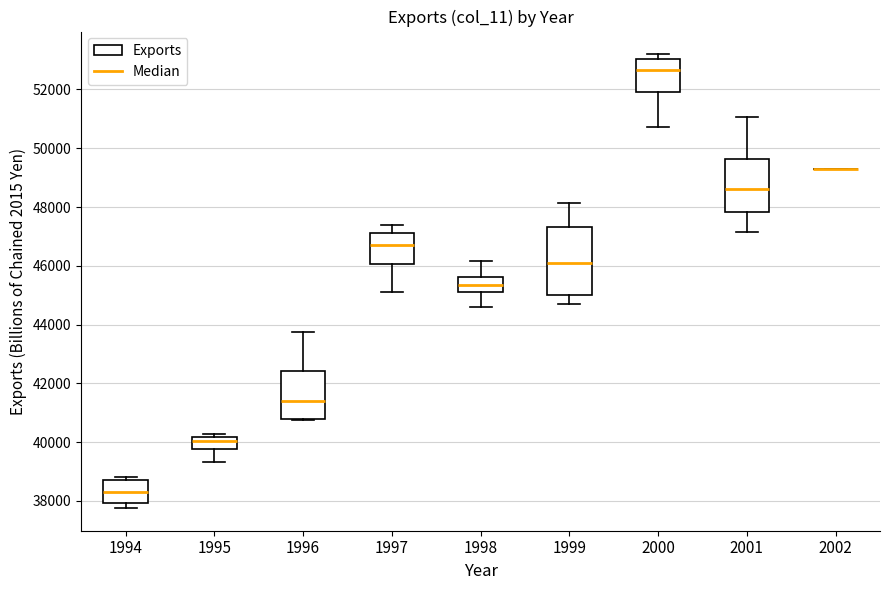

Reading left to right, transcribe this box plot: for each box, give where its median line is, the range the box spans, and where its two whiskers end, as read against the y-axis. The values are not printed on the chart, so give them approximately, as read against the axis.

1994: median 38400, box 38000 to 38600, whiskers 37800 to 38800
1995: median 40000, box 39800 to 40200, whiskers 39400 to 40200 (just above the box's upper edge)
1996: median 41400, box 40800 to 42400, whiskers 40800 to 43800
1997: median 46600, box 46000 to 47200, whiskers 45000 to 47400
1998: median 45400, box 45000 to 45600, whiskers 44600 to 46200
1999: median 46000, box 45000 to 47400, whiskers 44800 to 48200
2000: median 52600, box 52000 to 53000, whiskers 50800 to 53200
2001: median 48600, box 47800 to 49600, whiskers 47200 to 51000
2002: box collapsed to a line at 49400, whiskers 49400 to 49400